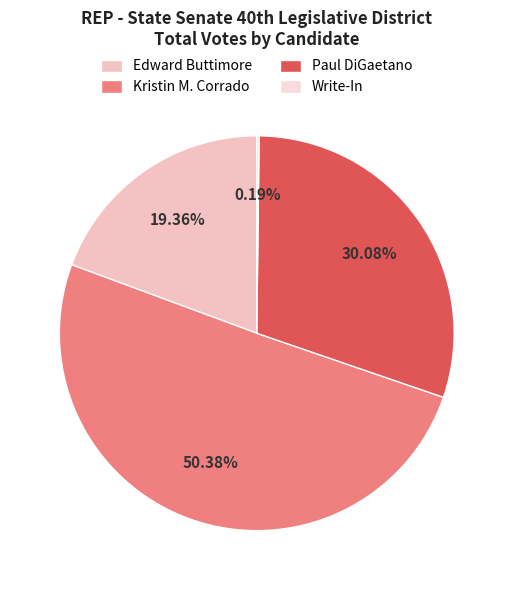

Which has a higher value, Edward Buttimore or Paul DiGaetano?

Paul DiGaetano